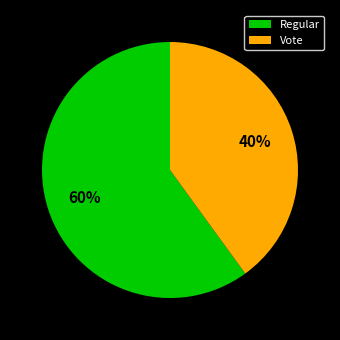

Does Vote represent more than half of the total?

No